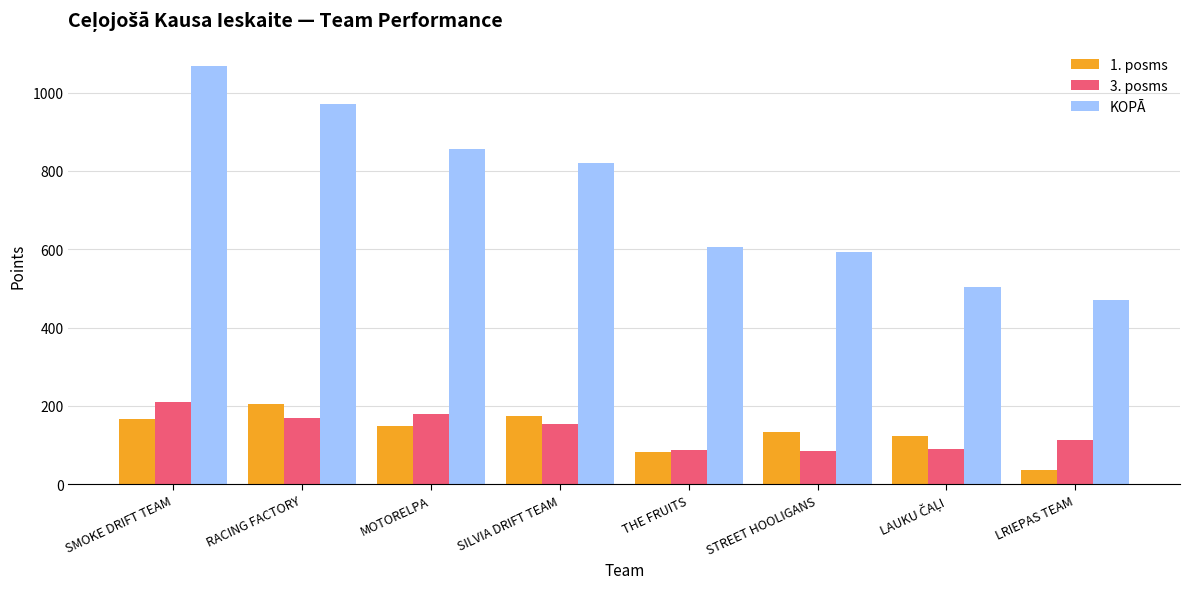

Is the value of 3. posms at SMOKE DRIFT TEAM greater than the value of 1. posms at SILVIA DRIFT TEAM?

Yes